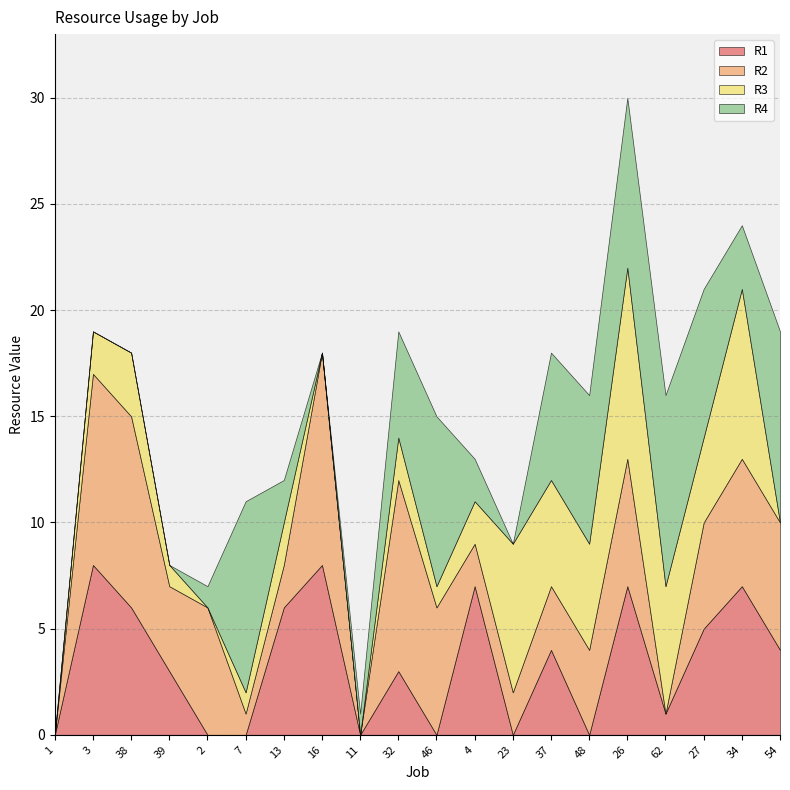

At 32, list the series in order from largest to smallest.

R2, R4, R1, R3